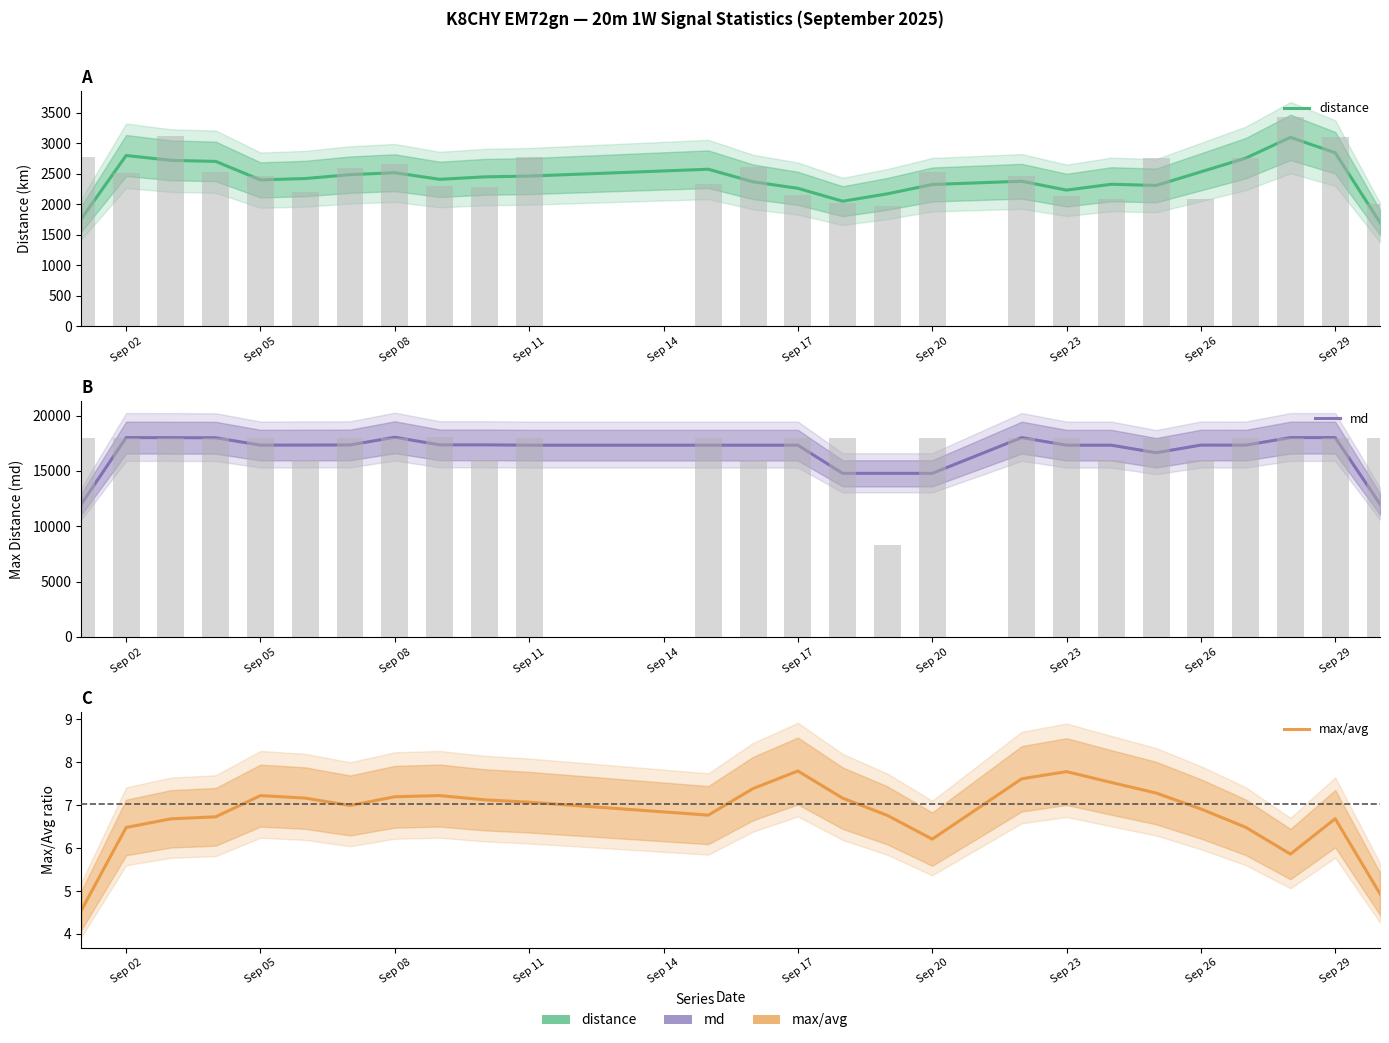

What are all the series names shown in the legend?

distance, md, max/avg